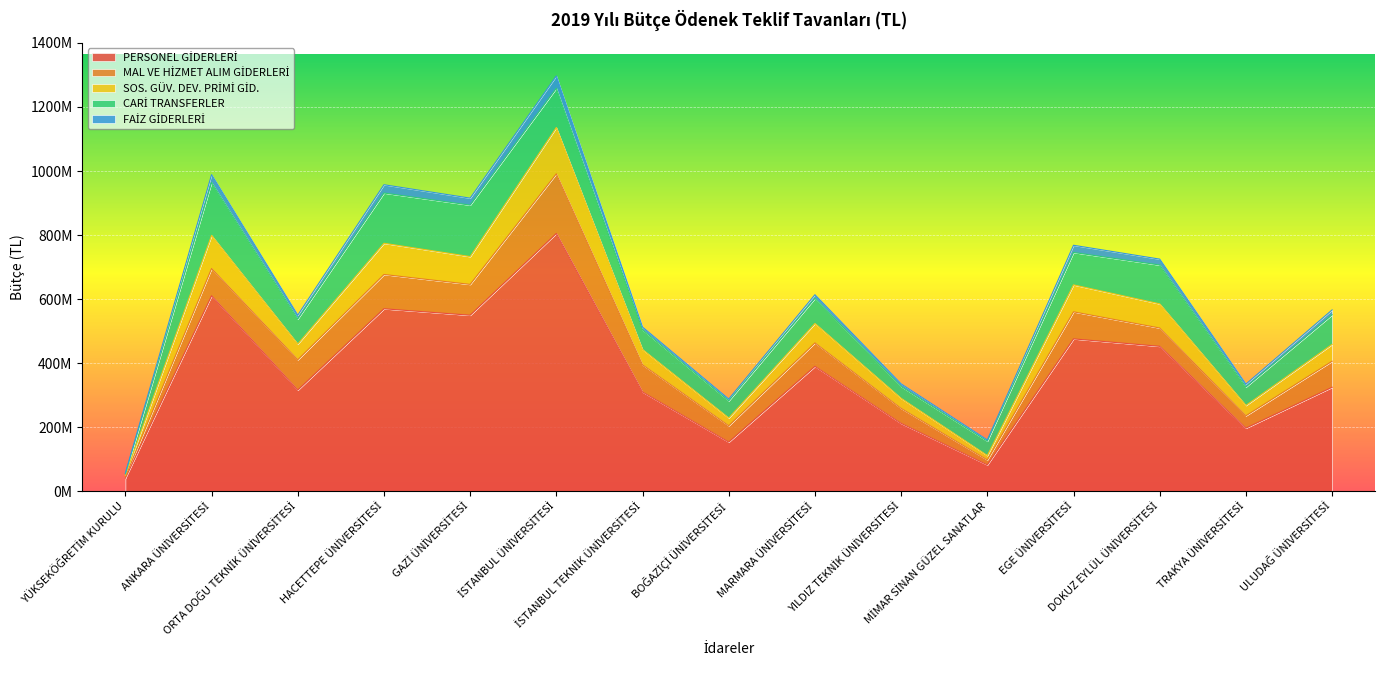

Does the chart display data point markers on the line(s)?

No